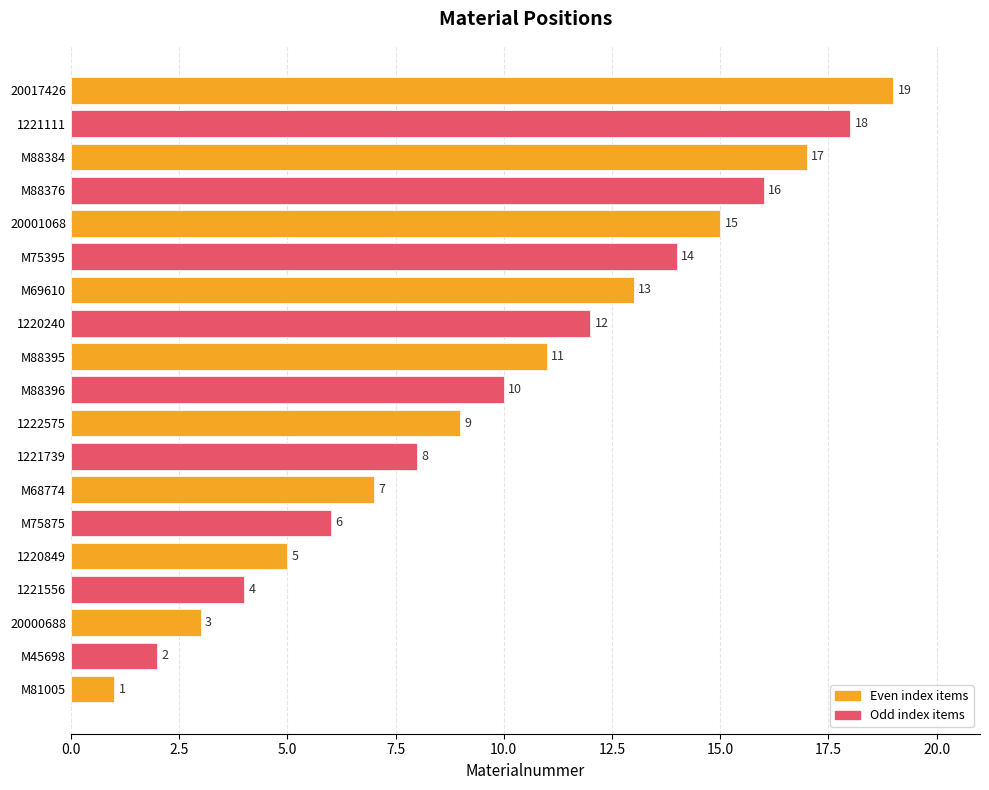

What is the difference between the second highest and second lowest values?

16